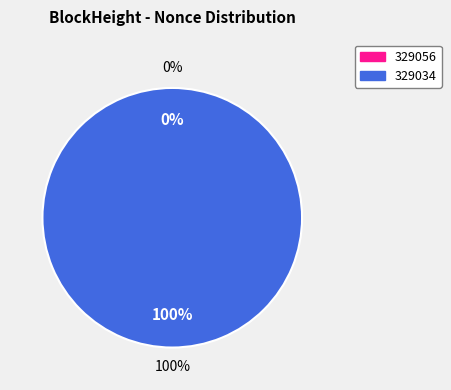

What percentage is the 329034 slice, to the nearest percent?

100%